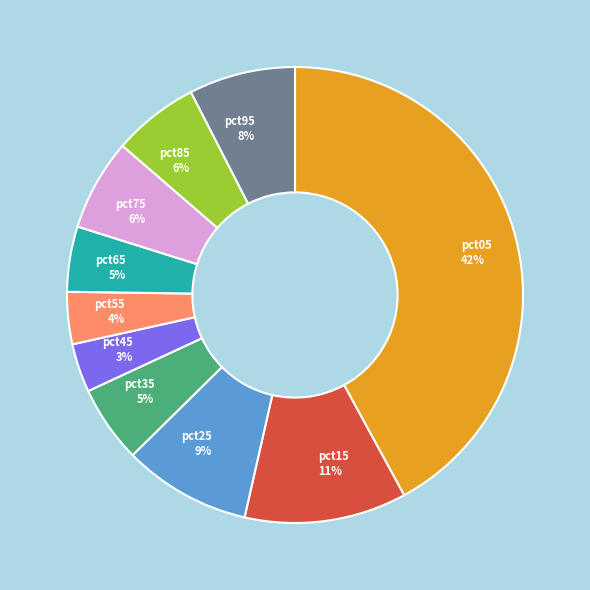

What is the largest slice in the pie chart?

pct05